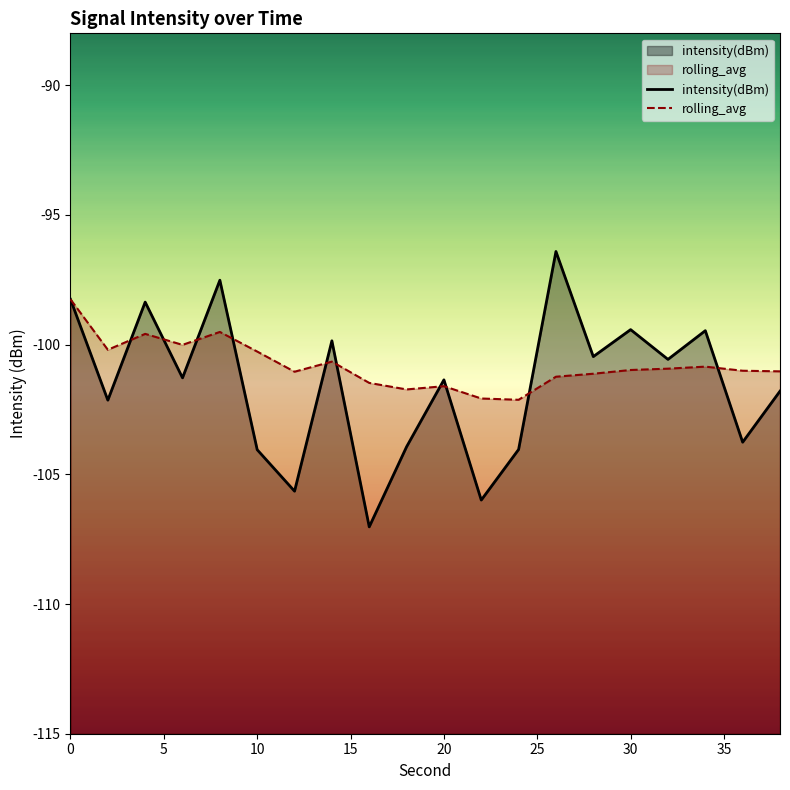

What is the value of the intensity(dBm) point at the 20th from the left?

-101.8